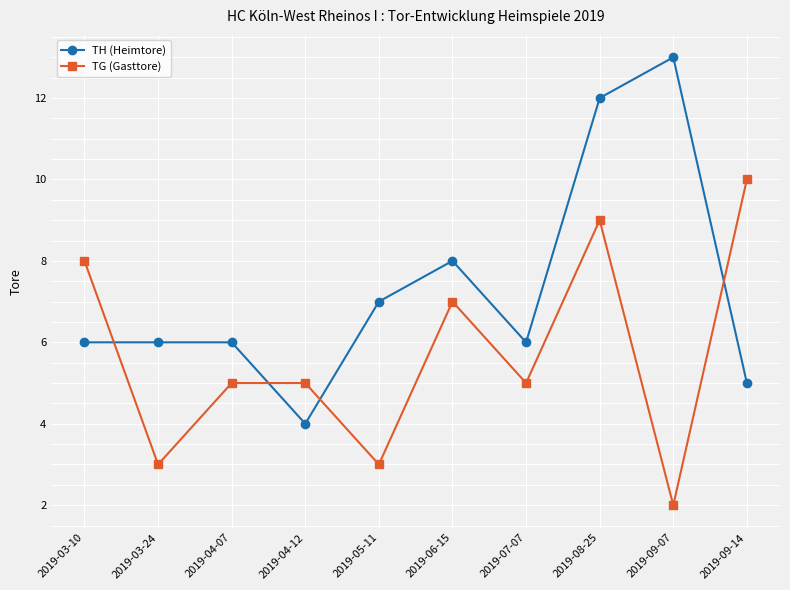

Count the number of categories in the chart.

10